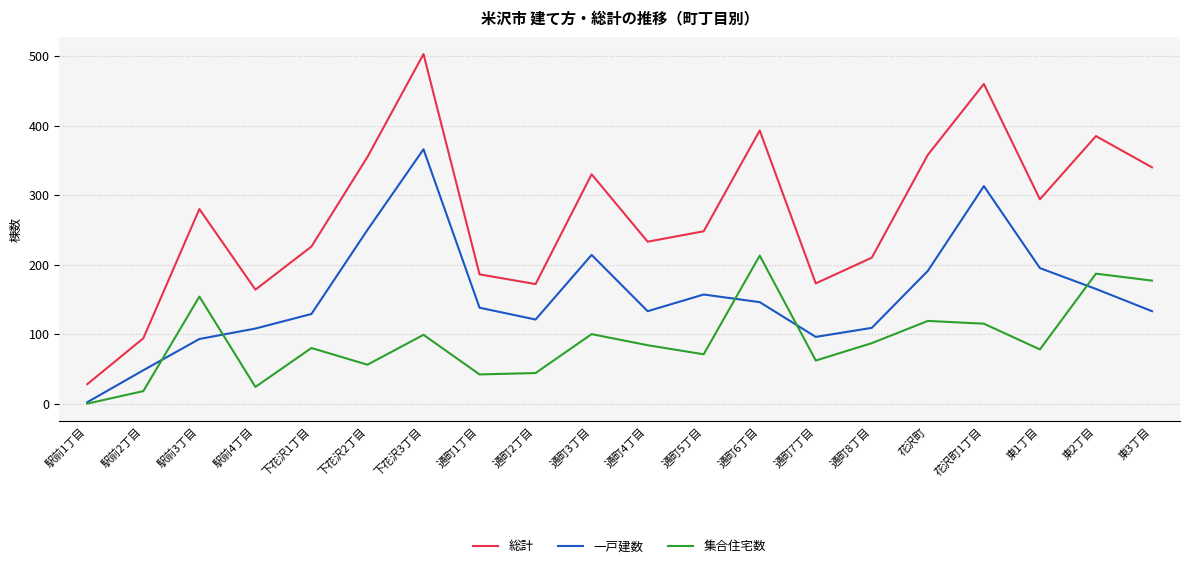

Which category has the highest value in the 集合住宅数 series?

通町6丁目